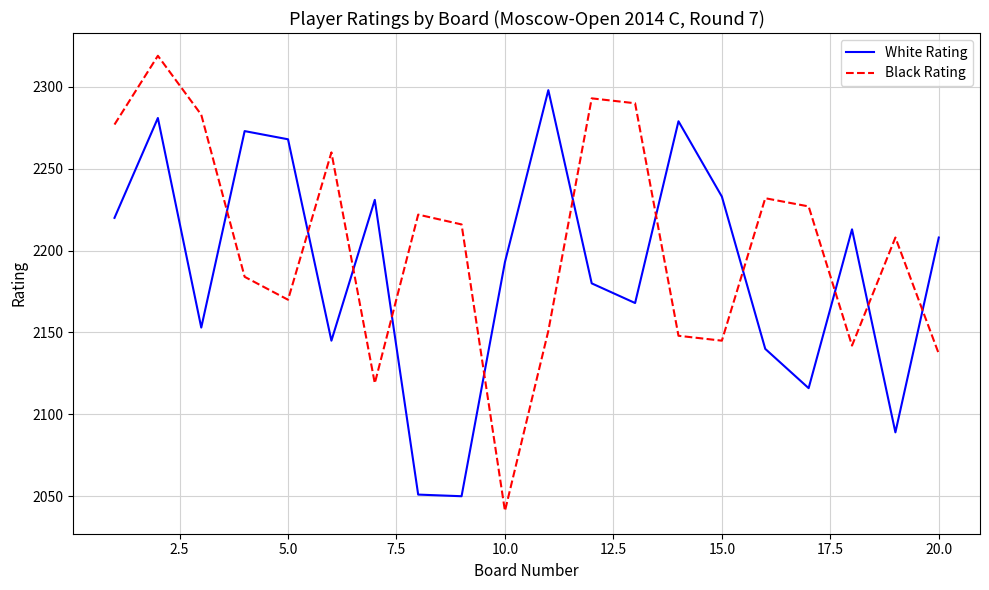

True or false: White Rating has more than 0 points higher than both neighbors.

True